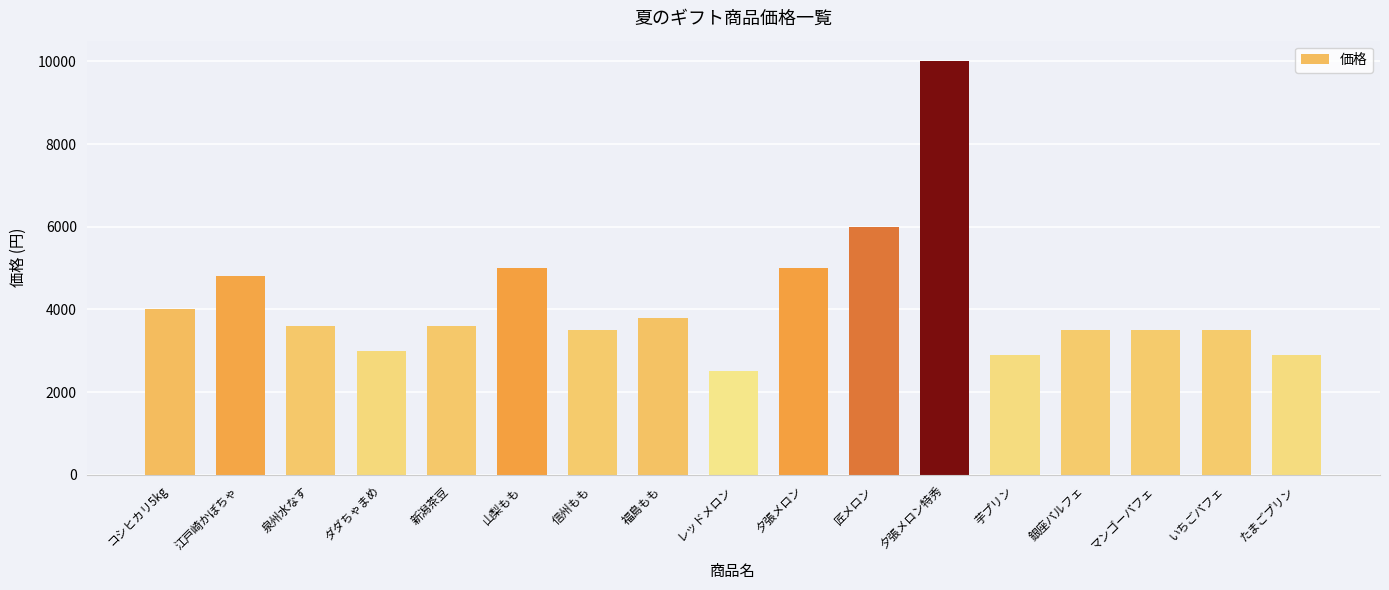

How many series are shown in this chart?

1